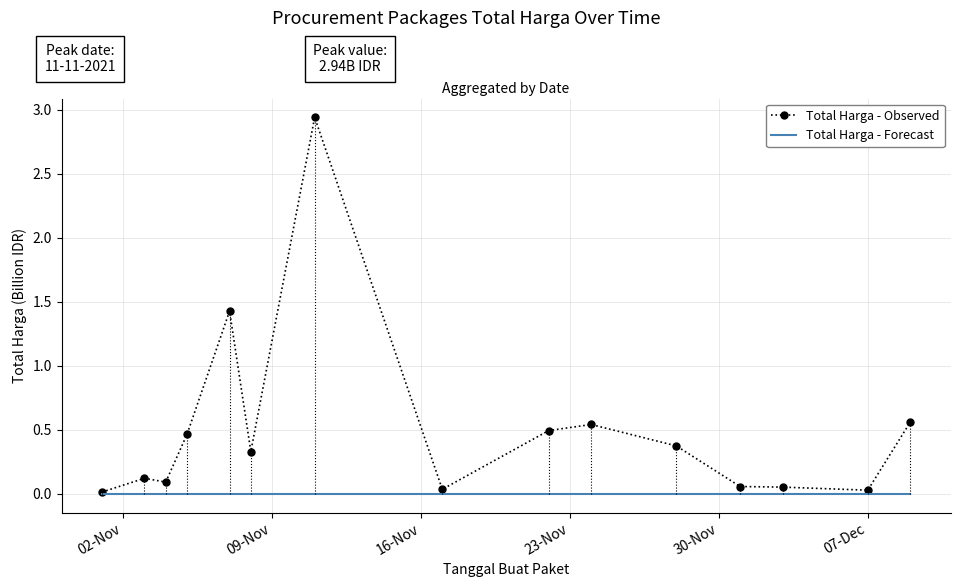

Which series has the largest total across all categories?

Total Harga - Observed